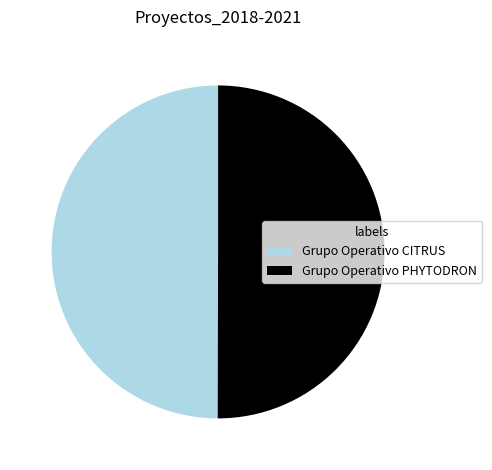

Approximately how many times larger is the value at Grupo Operativo PHYTODRON compared to Grupo Operativo CITRUS?

1.0